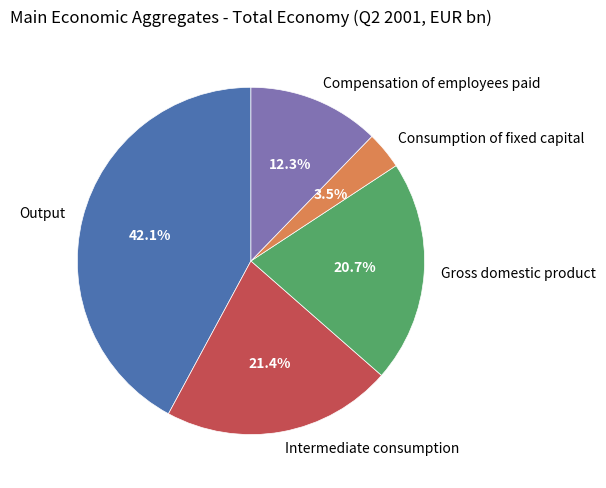

To the nearest percent, what is the average slice percentage?

20%